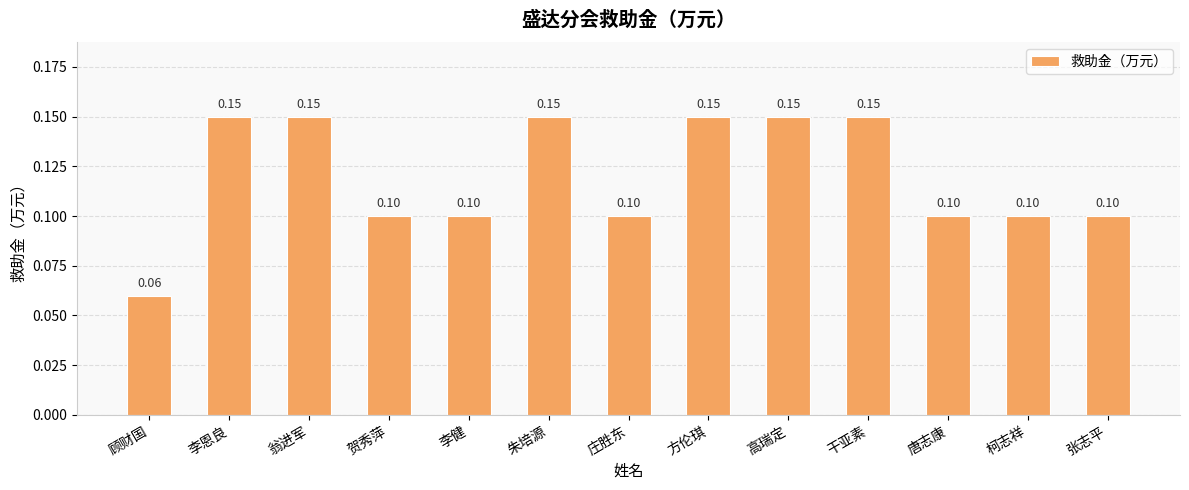

Between 朱培源 and 顾财国, which is larger?

朱培源